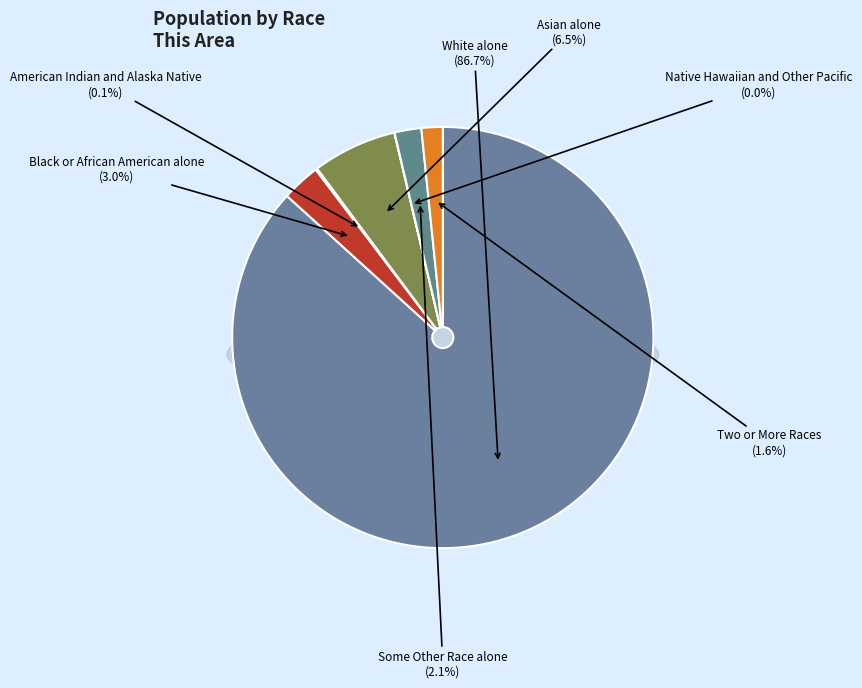

To the nearest percent, what is the combined percentage of Black or African American alone and Native Hawaiian and Other Pacific?

3%